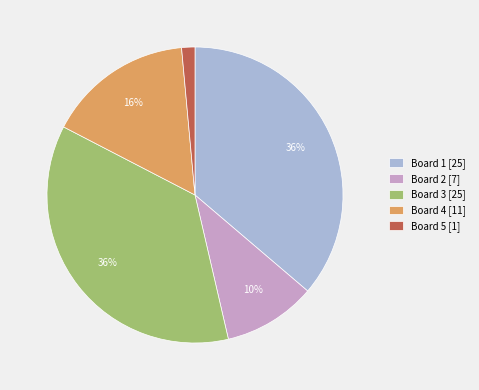

To the nearest percent, what is the difference between the largest and smallest slice percentages?

35%